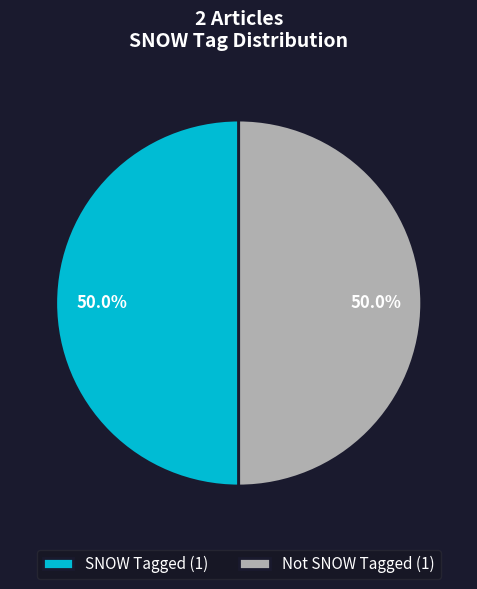

How much of the chart is everything except Not SNOW Tagged (1)?

50.0%